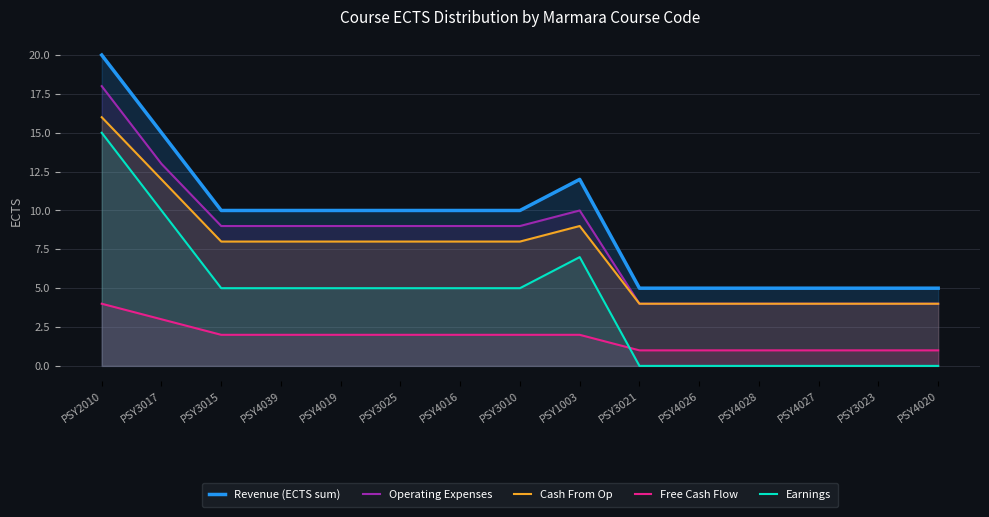

What is the difference between the second highest and minimum values in the Earnings series?

10